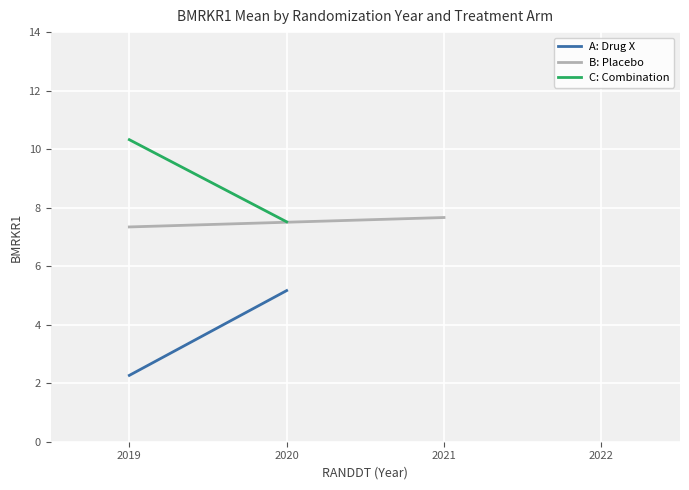

What is the spread (max minus min) of values at 2019?

8.1